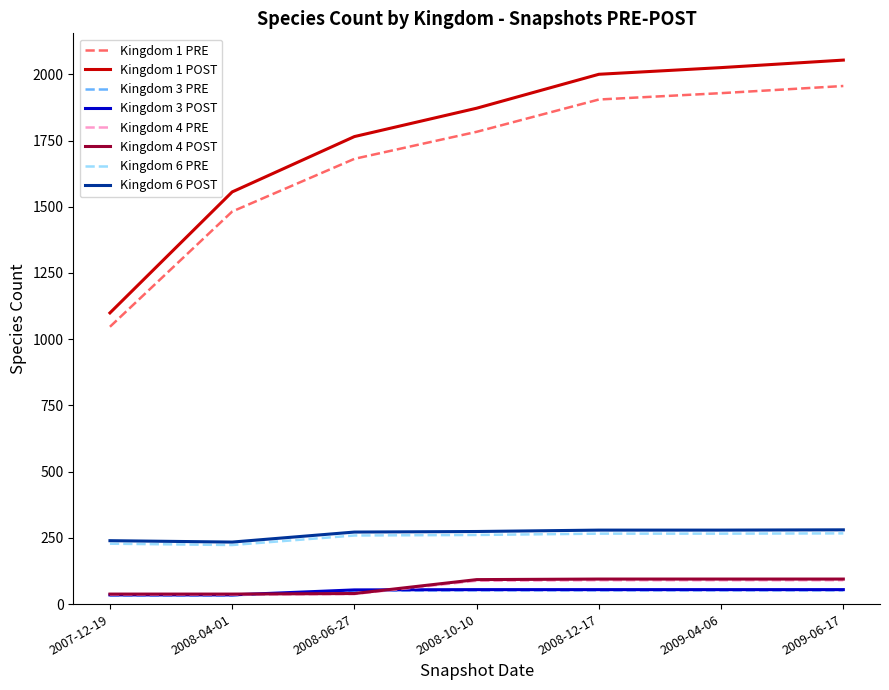

True or false: Kingdom 3 POST and Kingdom 1 PRE intersect in this chart.

False